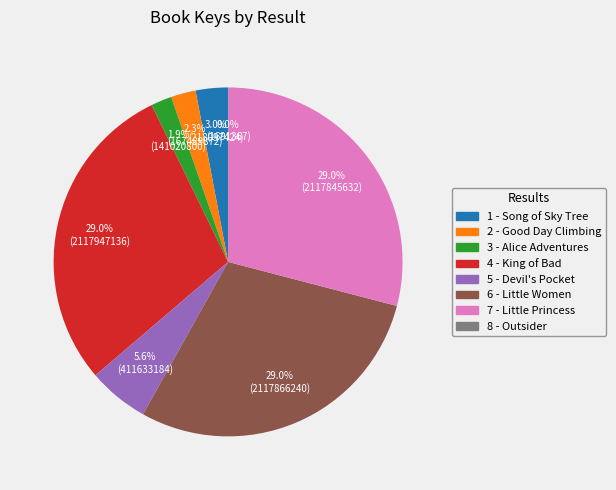

Is there any slice that represents more than half of the pie?

No